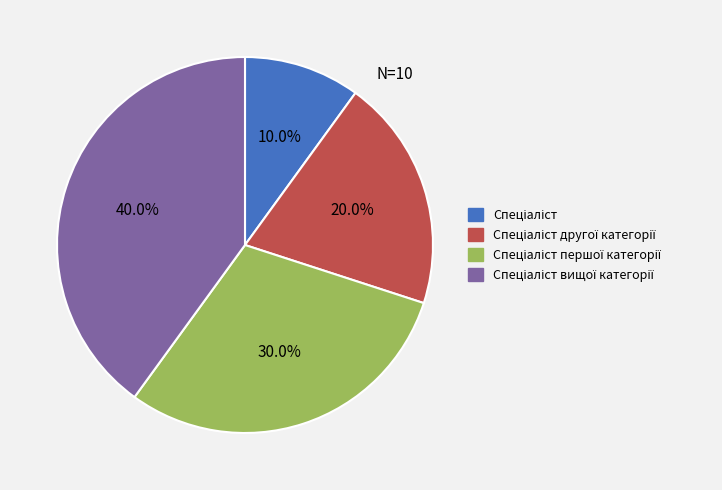

Does any single category account for the majority?

No